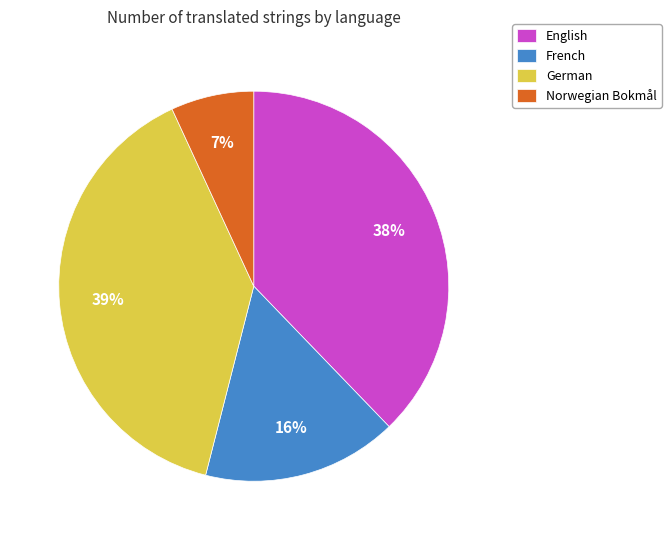

What percentage is the German slice, to the nearest percent?

39%